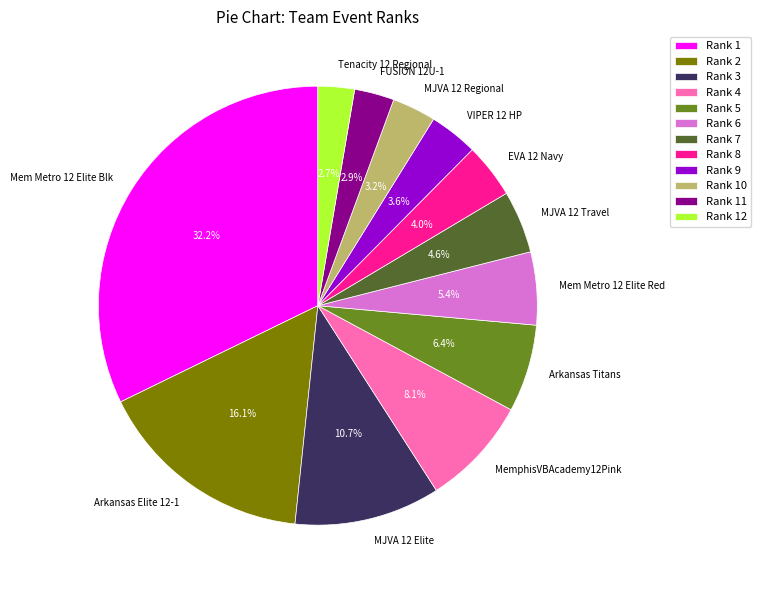

Is it true that MemphisVBAcademy12Pink is 13% of the pie?

False